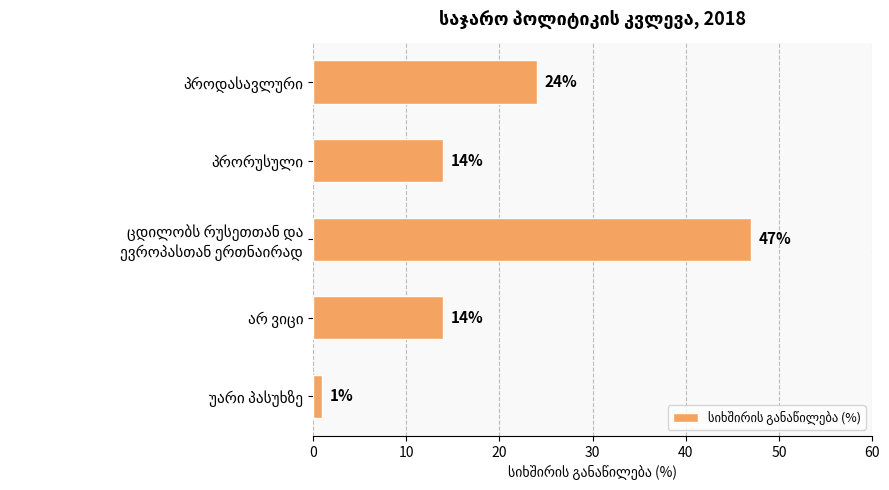

How many values are below 14?

1